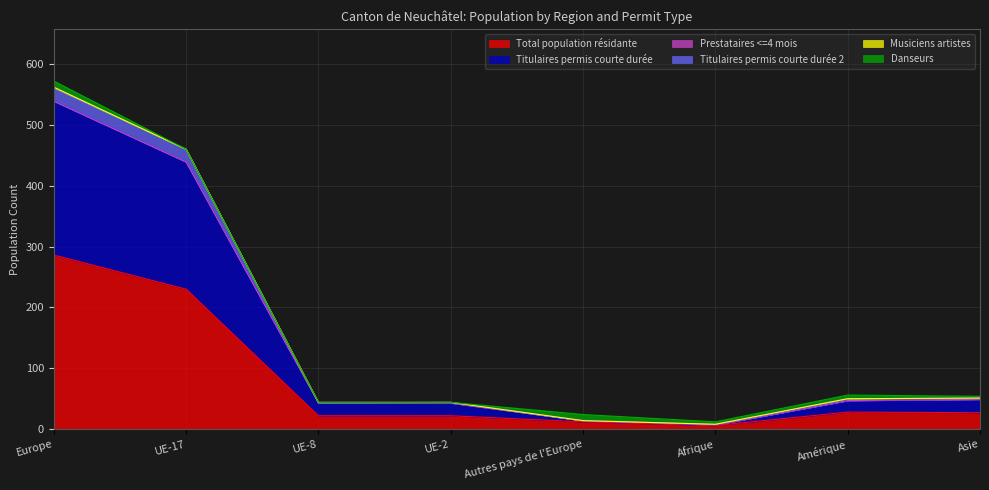

At how many categories does at least one series exceed 554?

1